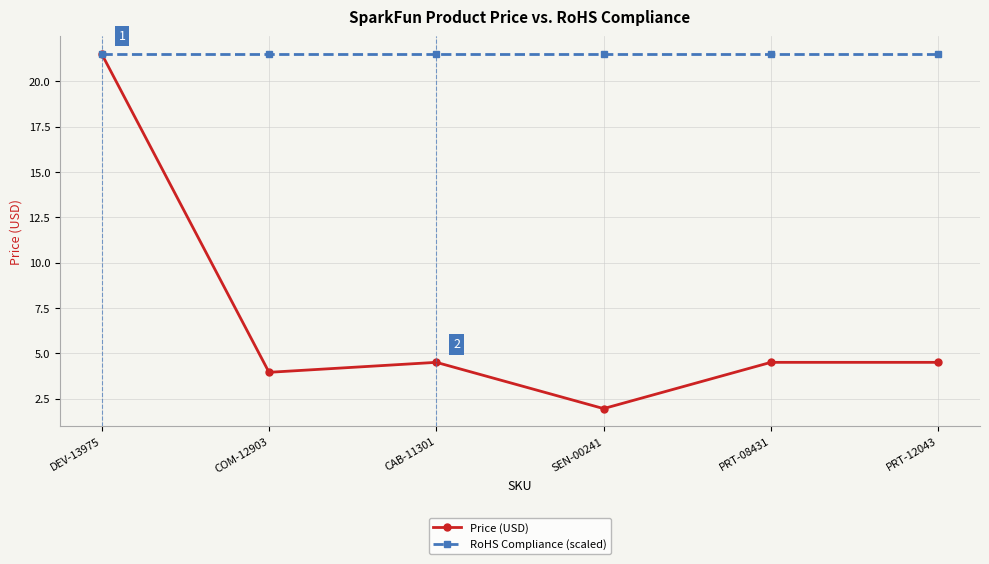

Is it true that RoHS Compliance (scaled) equals 36.3 at CAB-11301?

False